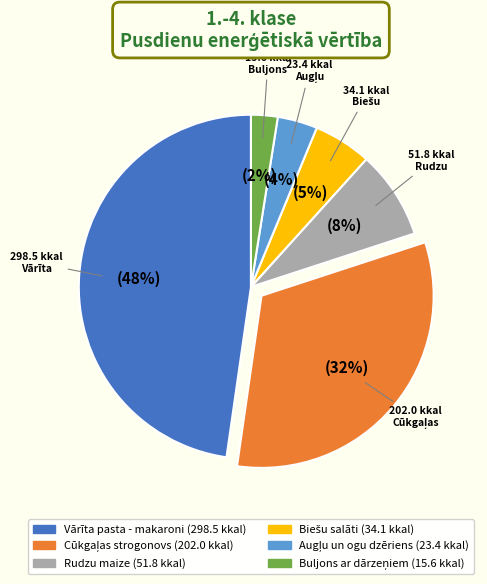

How many segments does this pie chart have?

6